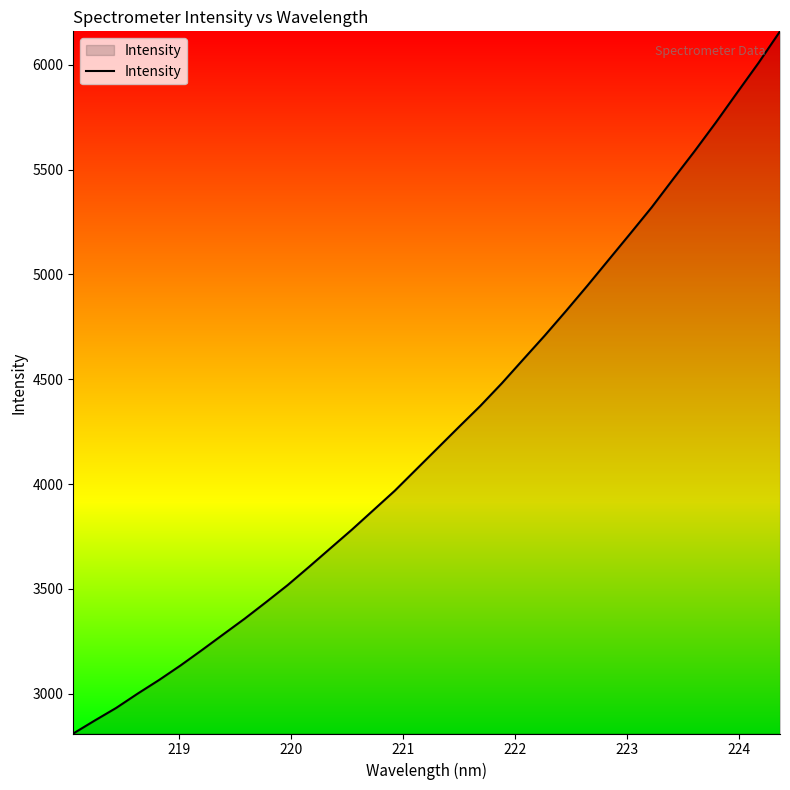

What is the difference between the maximum and minimum values?

3349.8